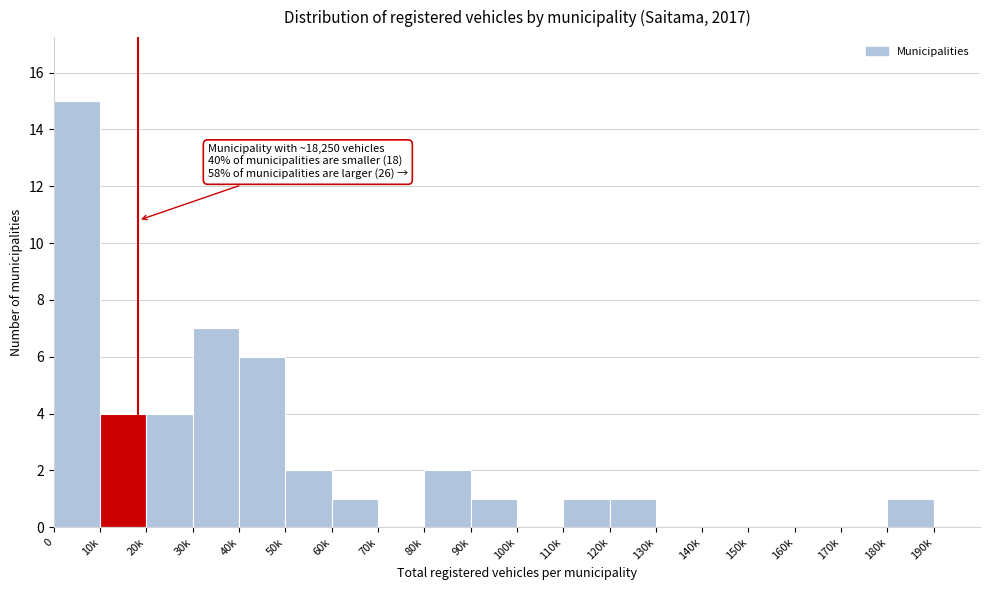

Reading left to right, list all the values displayed in this chart.

0=15	10k=4	20k=4	30k=7	40k=6	50k=2	60k=1	70k=0	80k=2	90k=1	100k=0	110k=1	120k=1	130k=0	140k=0	150k=0	160k=0	170k=0	180k=1	190k=0